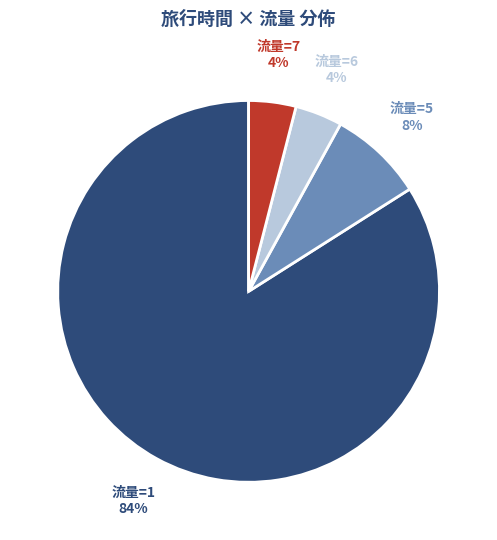

What percentage is the 流量=7 slice, to the nearest percent?

4%